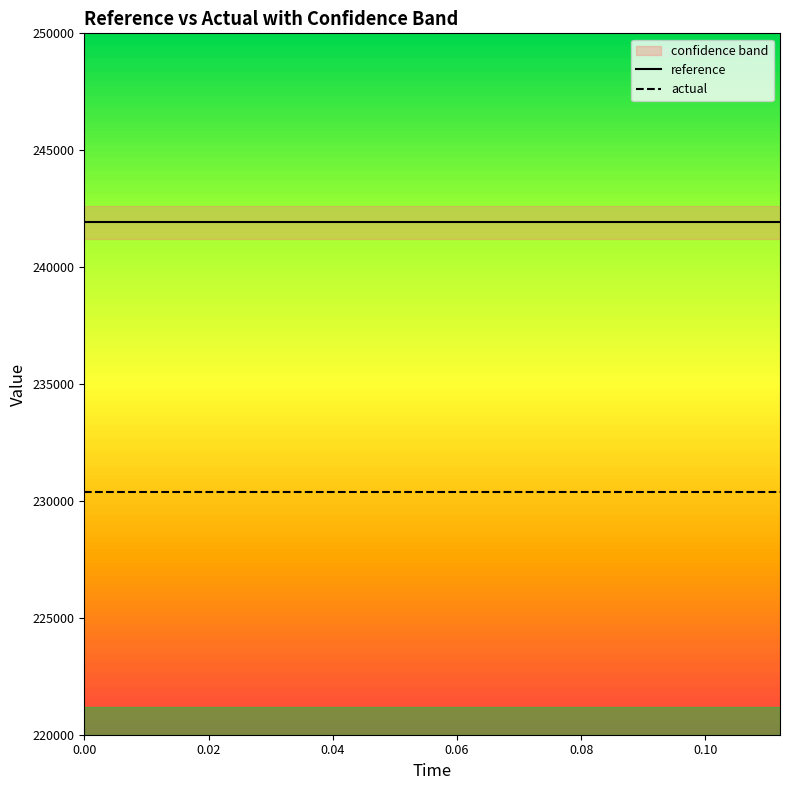

Count the number of categories in the chart.

15